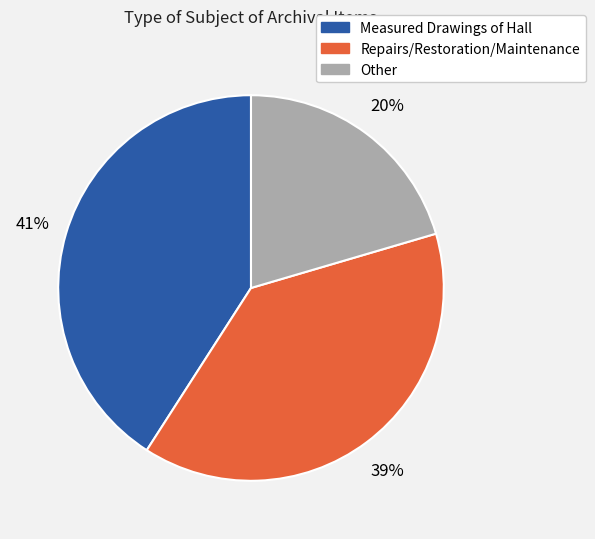

To the nearest percent, what is the combined percentage of Measured Drawings of Hall and Repairs/Restoration/Maintenance?

80%